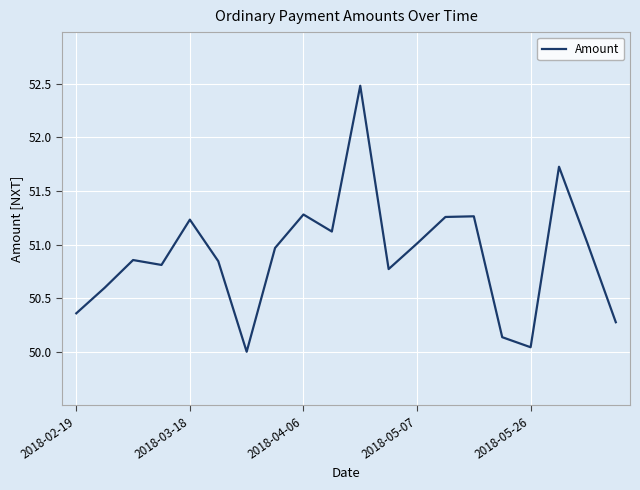

What is the greatest value displayed?

52.5